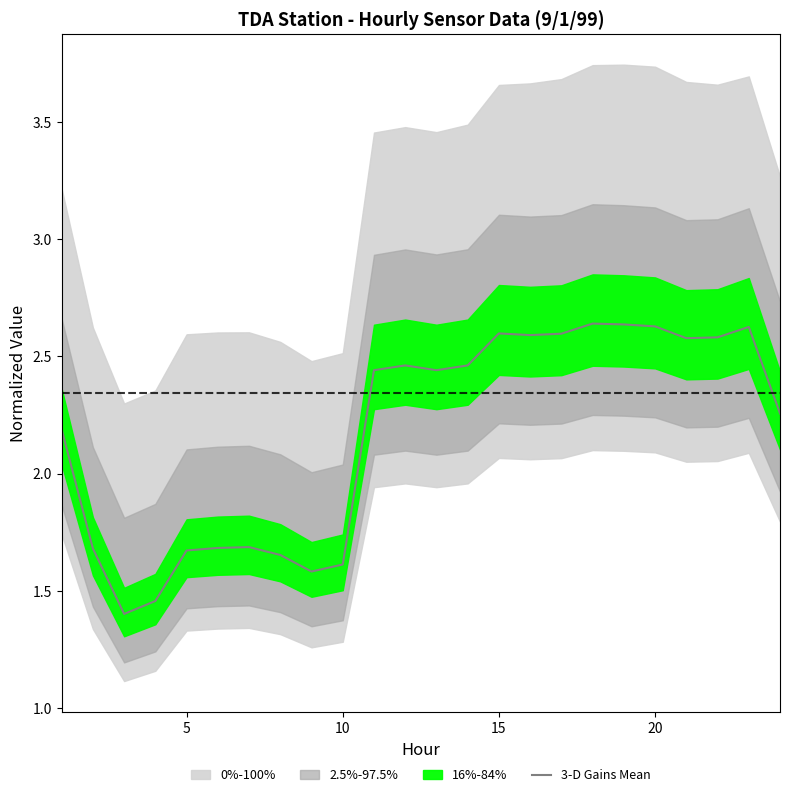

How many values are between 1 and 2?

9